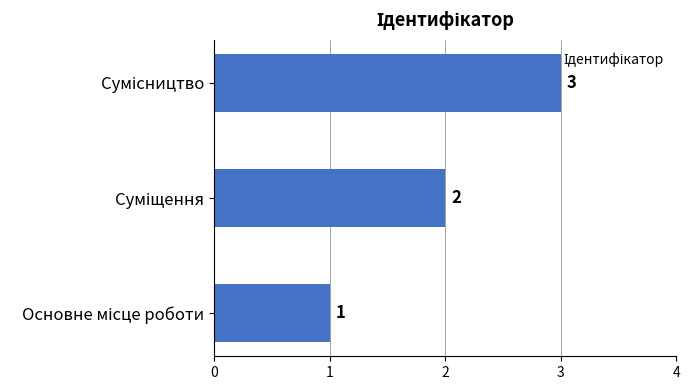

How many values are between 1 and 3?

3